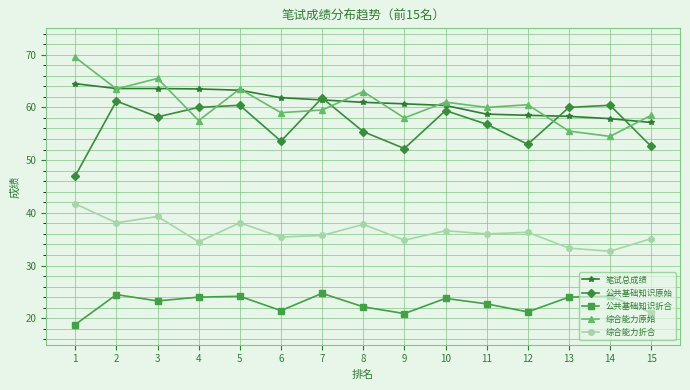

How many values in the 公共基础知识折合 series exceed 23?

8